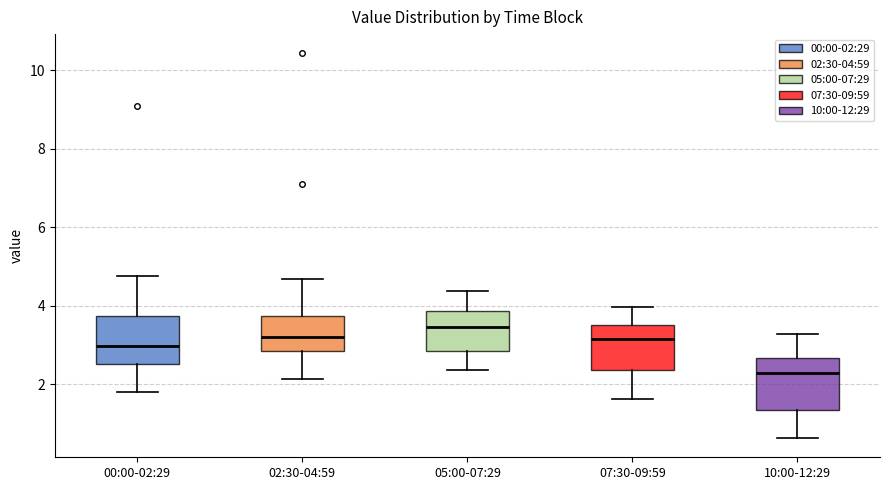

Reading left to right, read every box against the y-axis: the position of its median line, the range the box covers, and the ends of its whiskers. The values are not printed on the chart, so give them approximately, as read against the axis.

00:00-02:29: median 3.0, box 2.6 to 3.8, whiskers 1.8 to 4.8
02:30-04:59: median 3.2, box 2.8 to 3.8, whiskers 2.2 to 4.6
05:00-07:29: median 3.4, box 2.8 to 3.8, whiskers 2.4 to 4.4
07:30-09:59: median 3.2, box 2.4 to 3.6, whiskers 1.6 to 4.0
10:00-12:29: median 2.2, box 1.4 to 2.6, whiskers 0.6 to 3.2